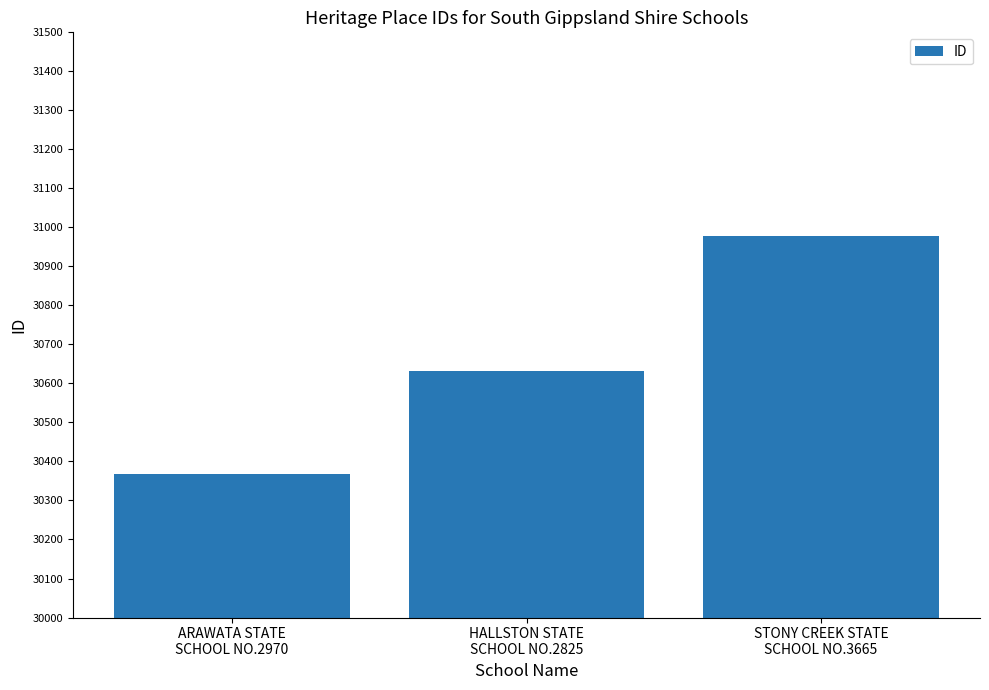

Reading left to right, transcribe all the data shown in this chart.

30367	30631	30979